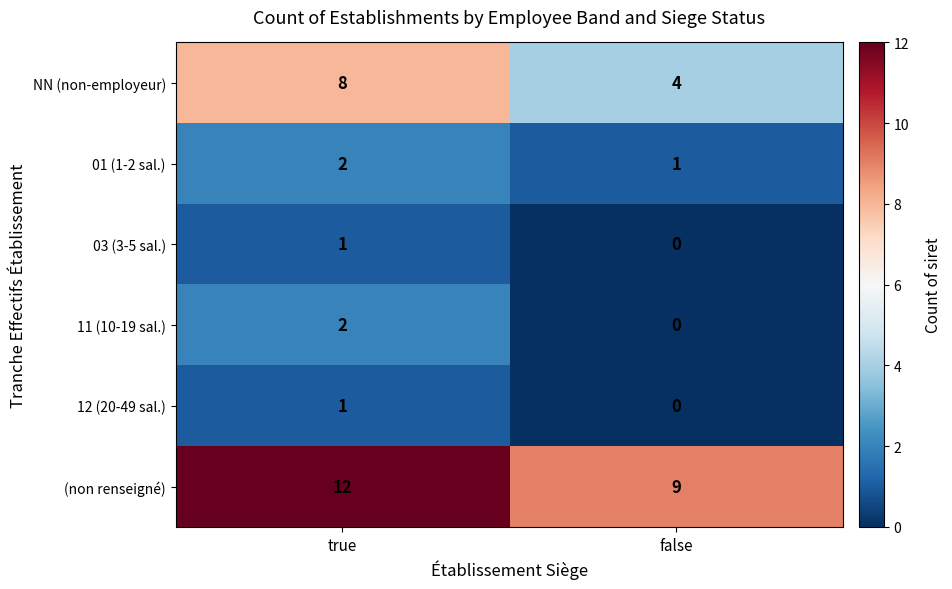

What is the spread (max minus min) of values at false?

9